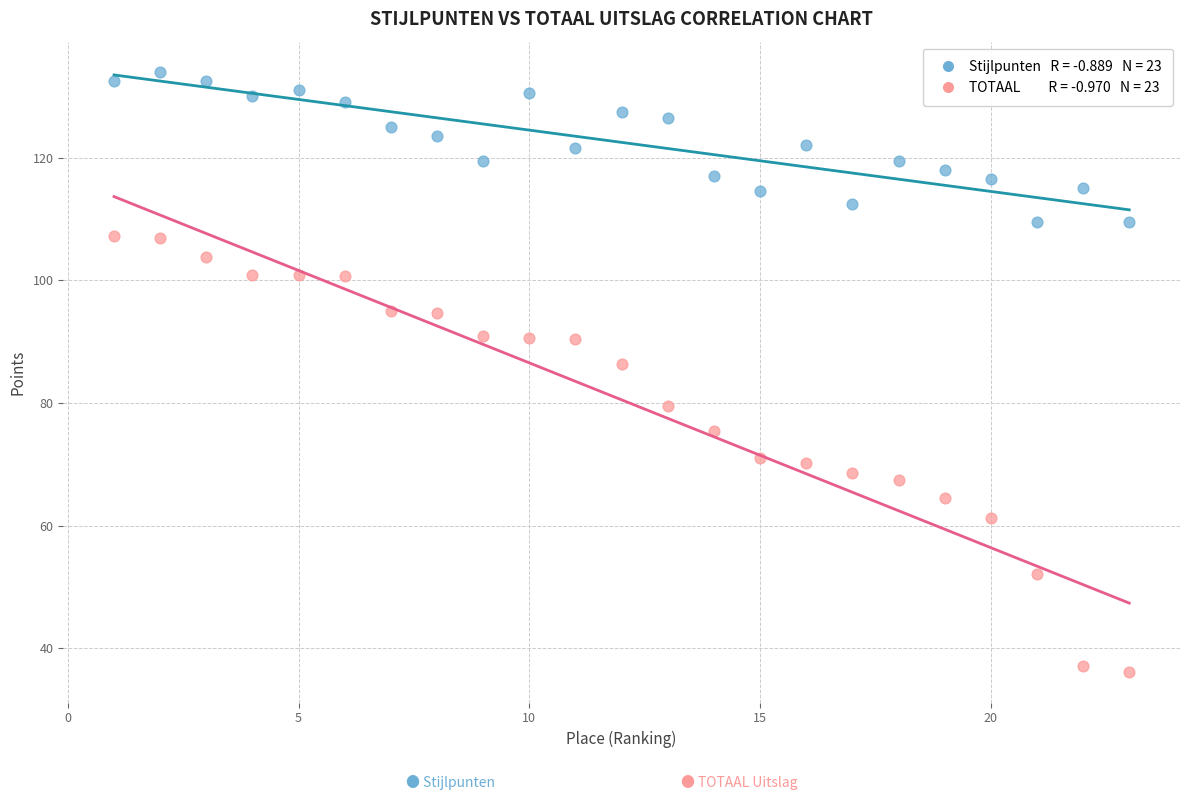

Across all series, what Y value is closest to 85?

86.3